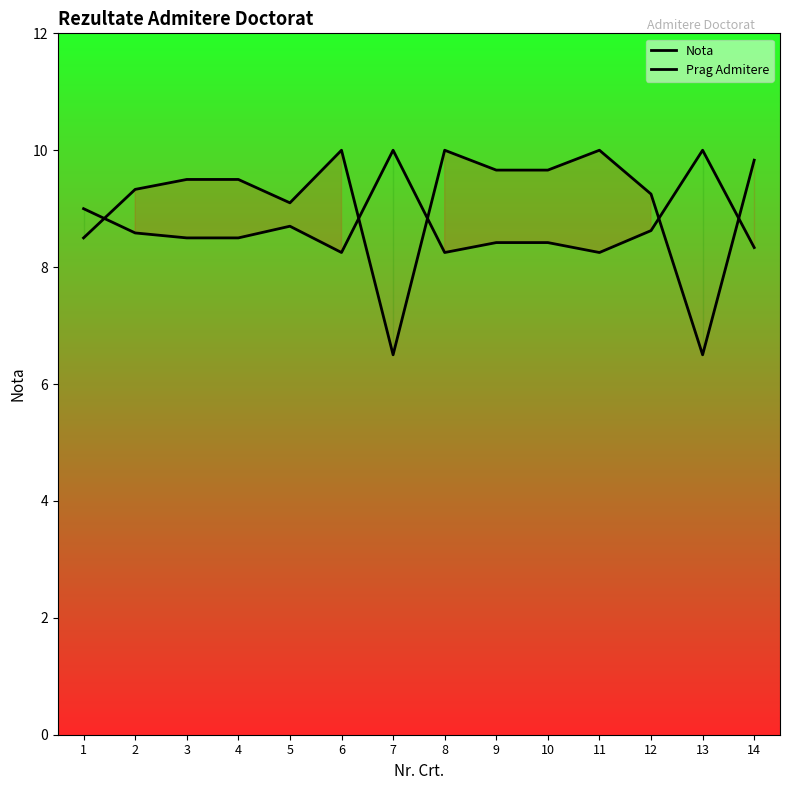

Reading right to left, transcribe all the data shown in this chart.

Nota: 9.8	6.5	9.2	10.0	9.7	9.7	10.0	6.5	10.0	9.1	9.5	9.5	9.3	8.5
Prag Admitere: 8.3	10.0	8.6	8.2	8.4	8.4	8.2	10.0	8.2	8.7	8.5	8.5	8.6	9.0